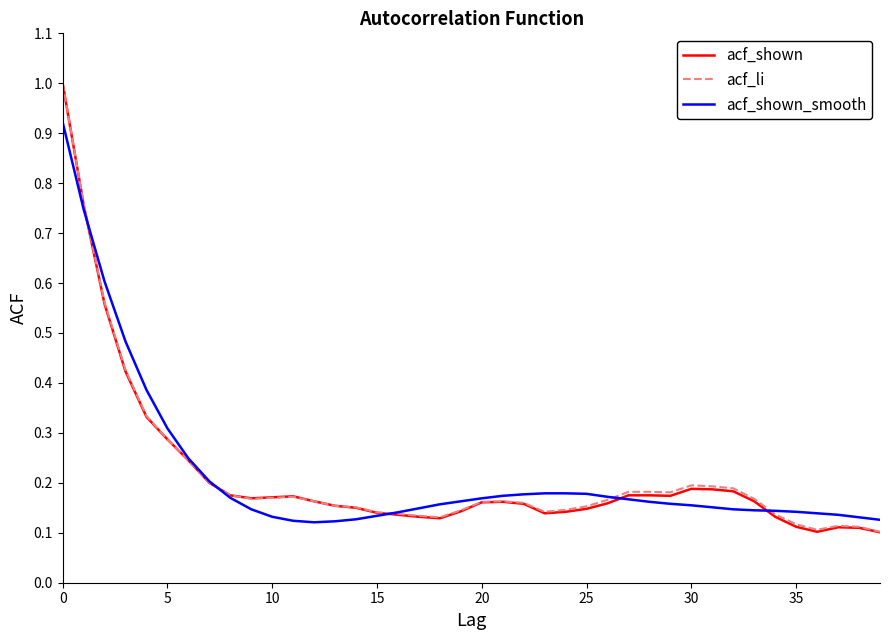

Which series has the largest range (max minus min)?

acf_shown